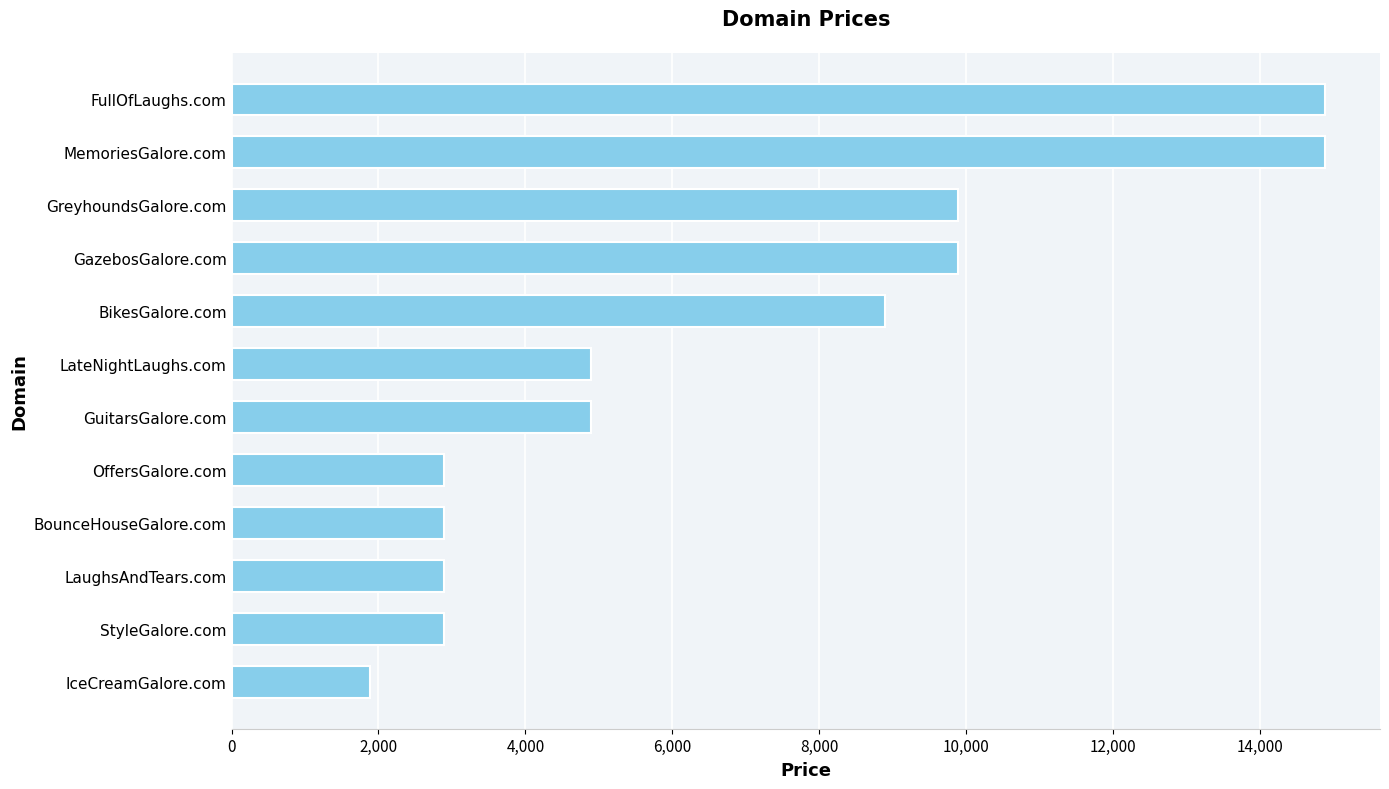

How many values are below 4888?

5